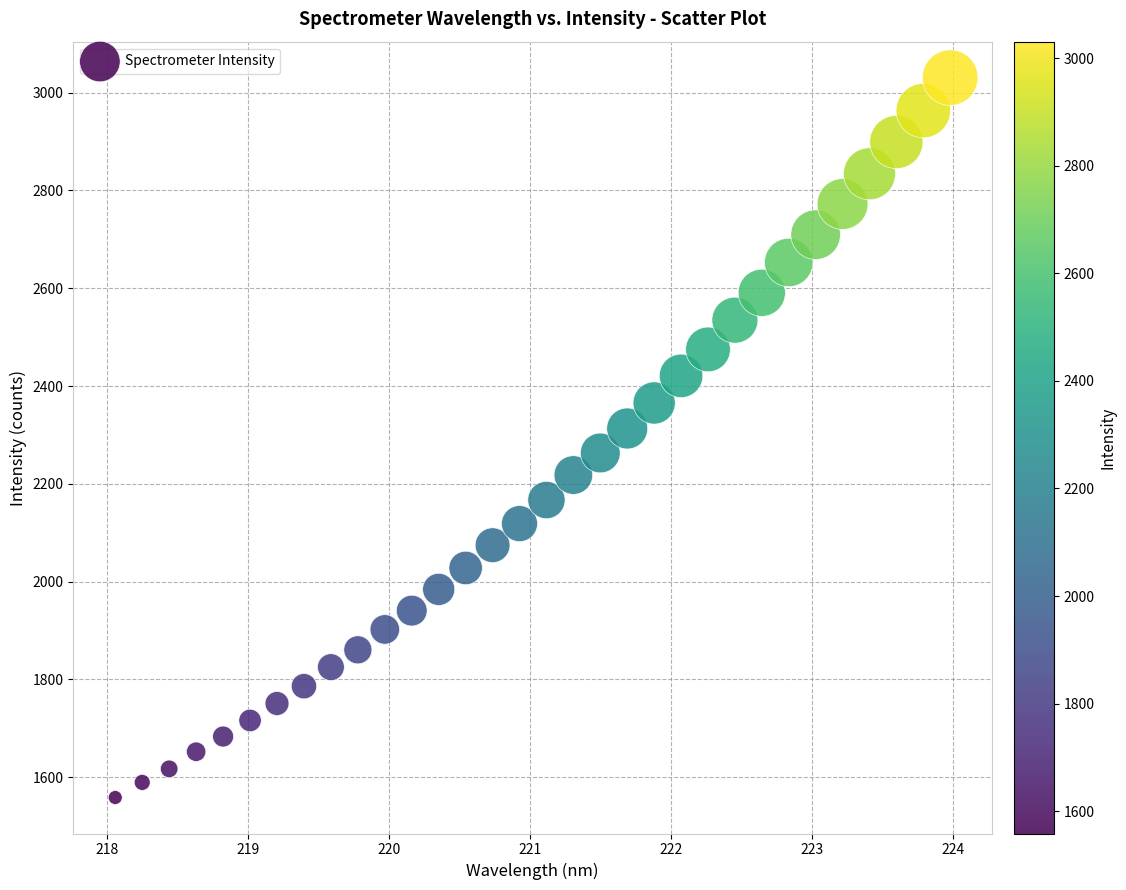

What is the range of X values (max minus min)?

5.9